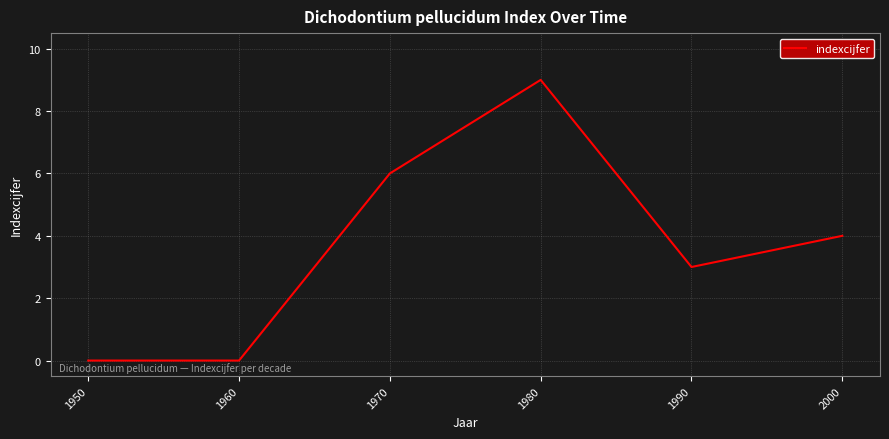

What is the change in value from 1960 to 2000?

+4